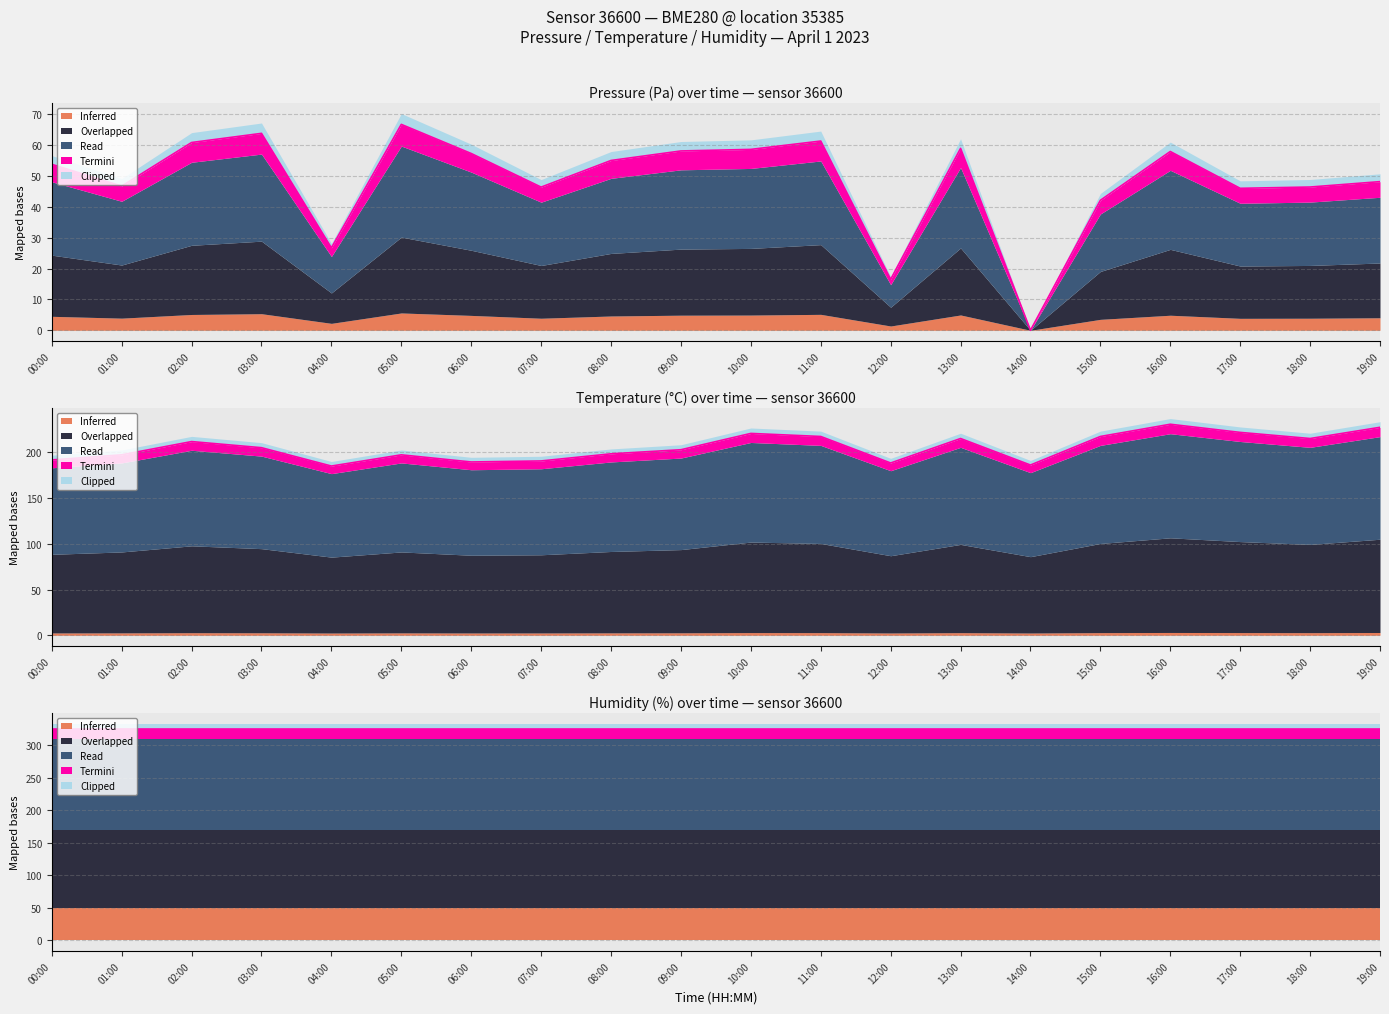

The temperature series shows 76.4 at 04:00. True or false?

False